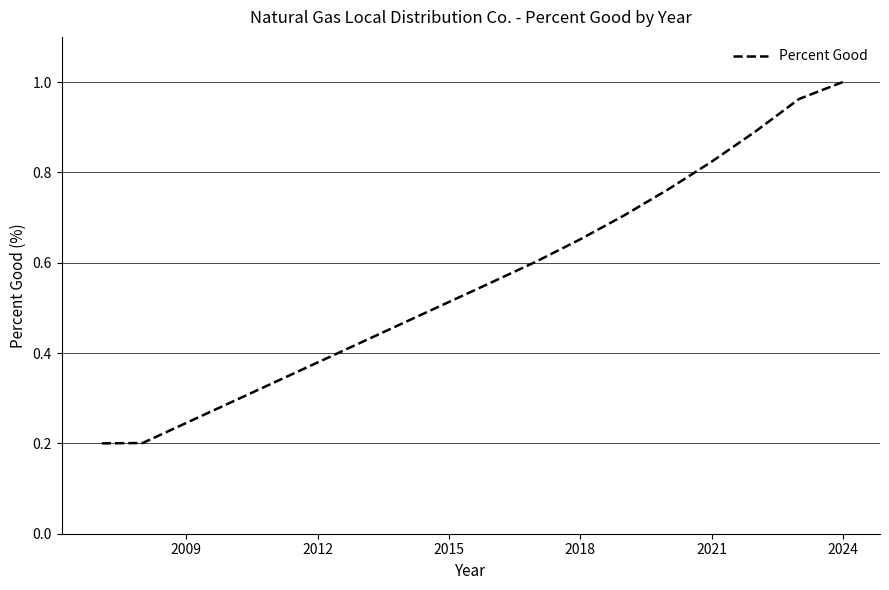

Does the chart have visible grid lines?

Yes